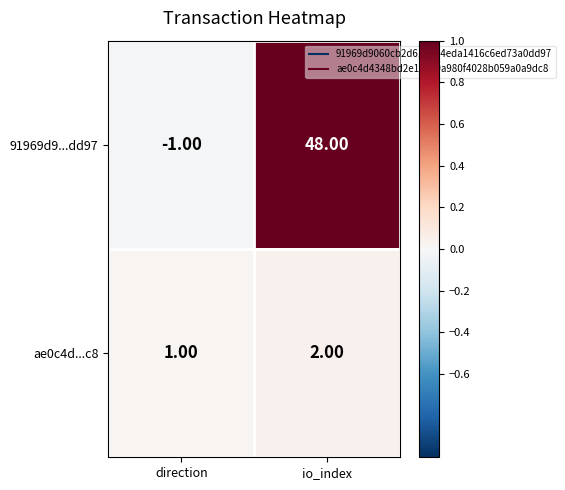

Rank the series by their average value, from highest to lowest.

91969d9...dd97, ae0c4d...c8